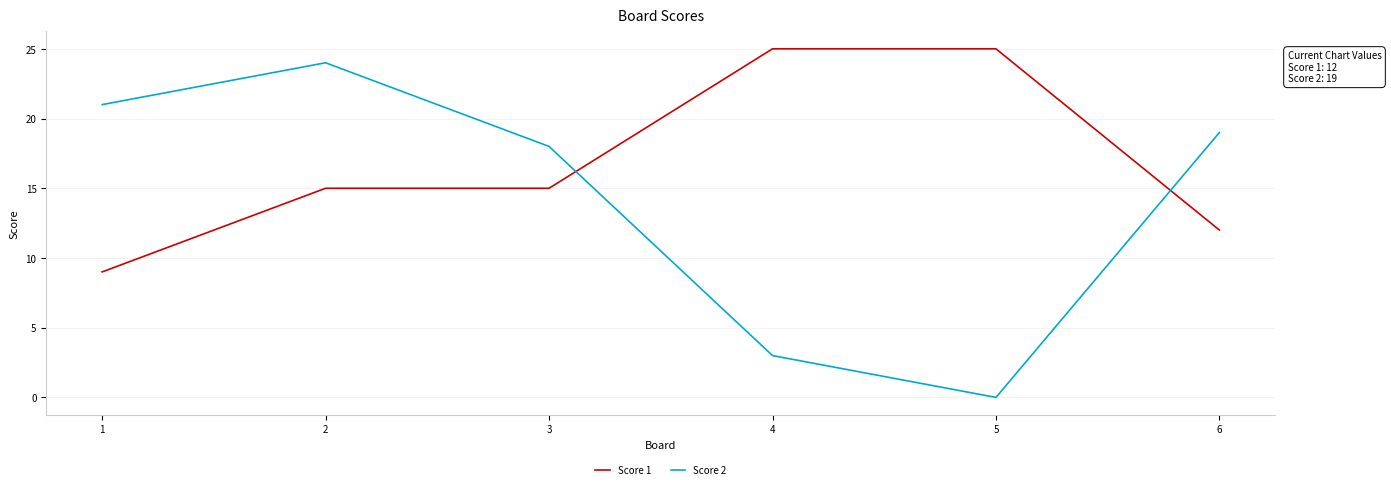

At which label is Score 2 closest to 12?

3